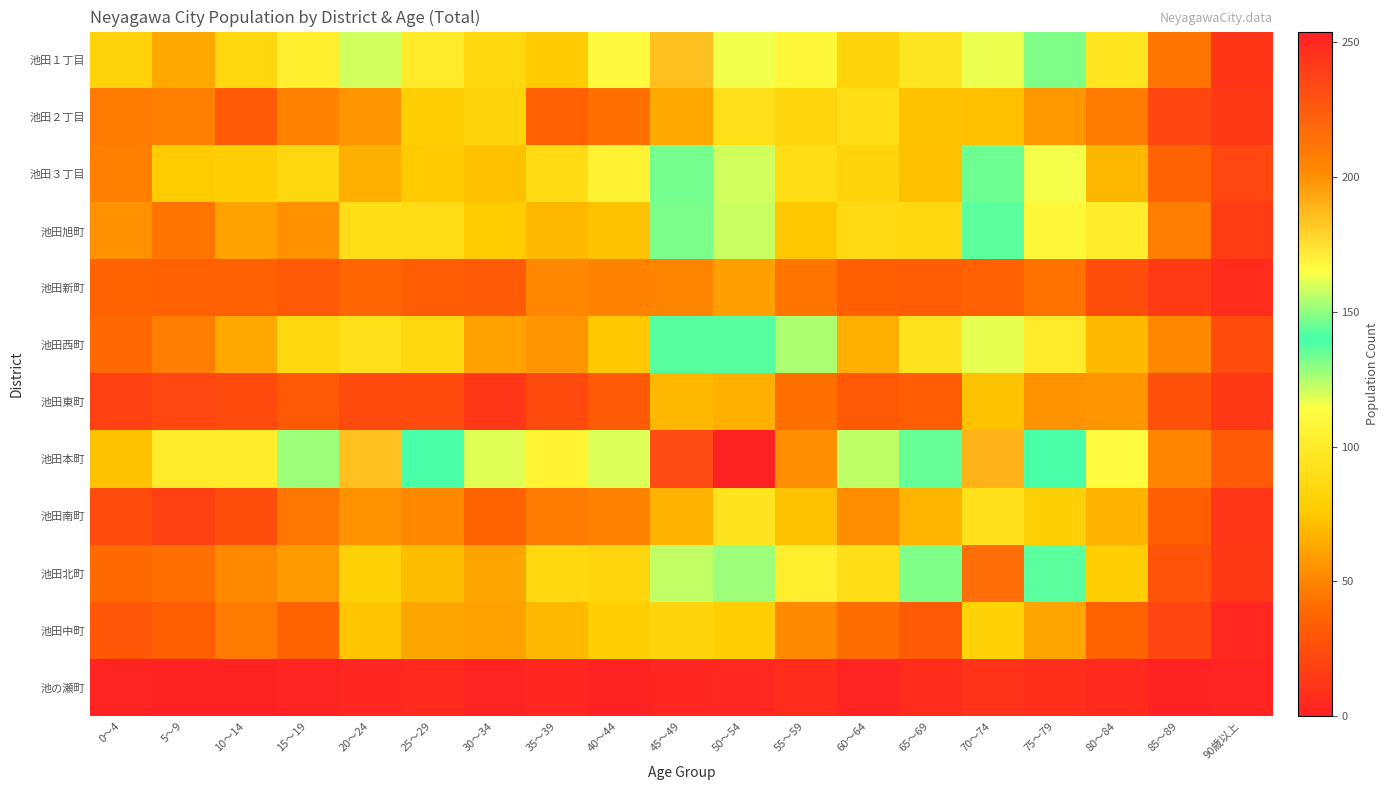

Which series changed the most between 40～44 and 85～89?

池田本町